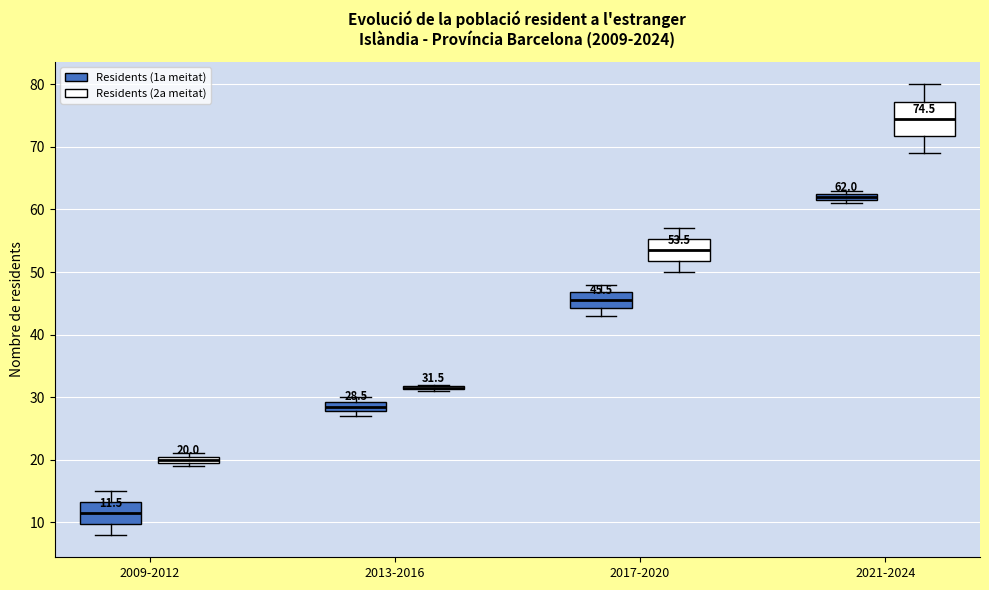

Comparing the boxes themselves (not the whiskers), which one is the tallest?

2021-2024 (Residents (2a meitat))